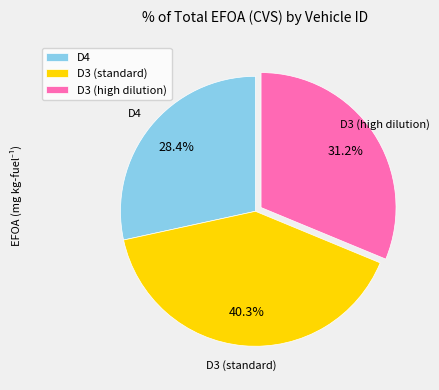

Combined, what portion of the pie is D3 (high dilution) and D3 (standard)?

71.6%